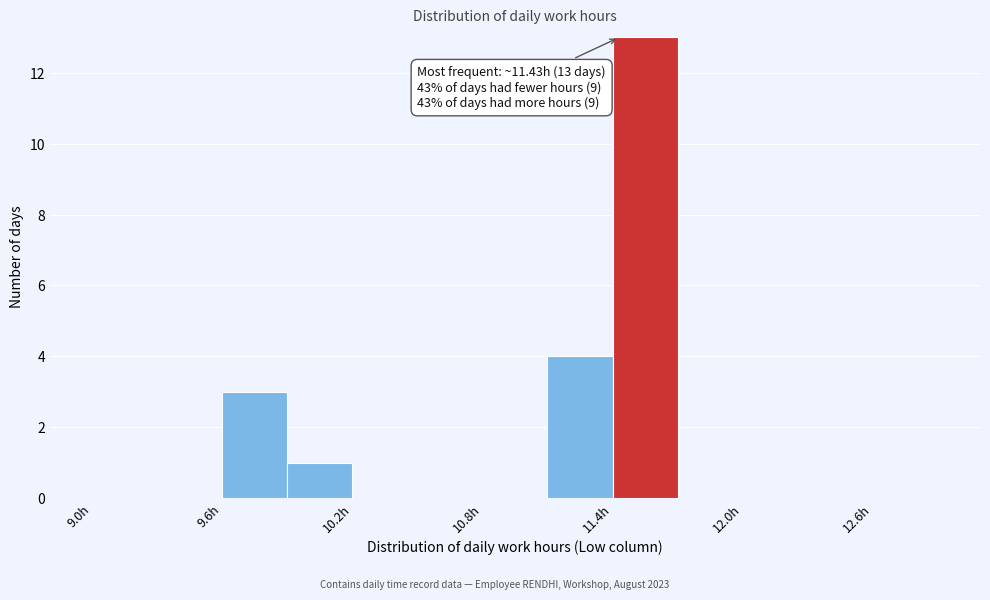

Read against the x-axis, roughly where is the centre of the tallest bar?

11.6